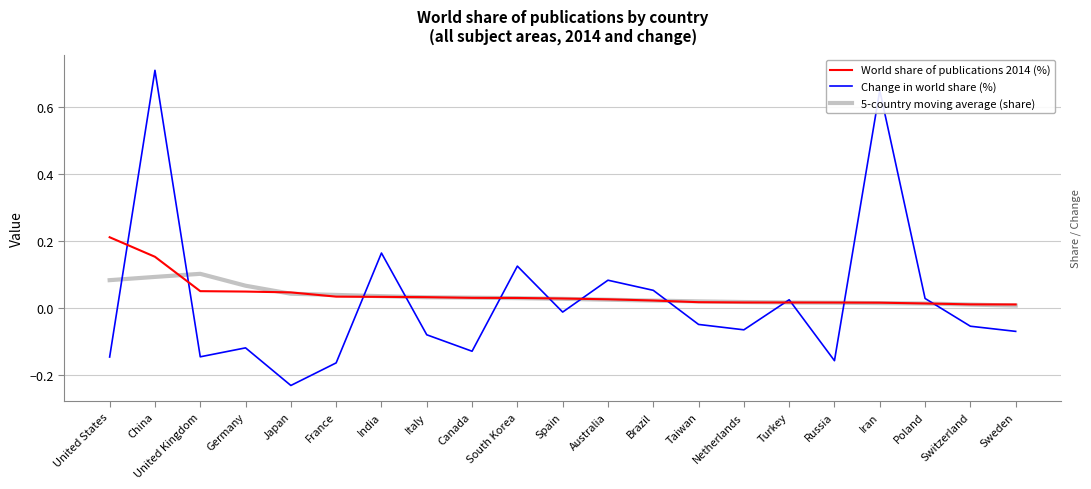

At which category is the sum across all series the highest?

China